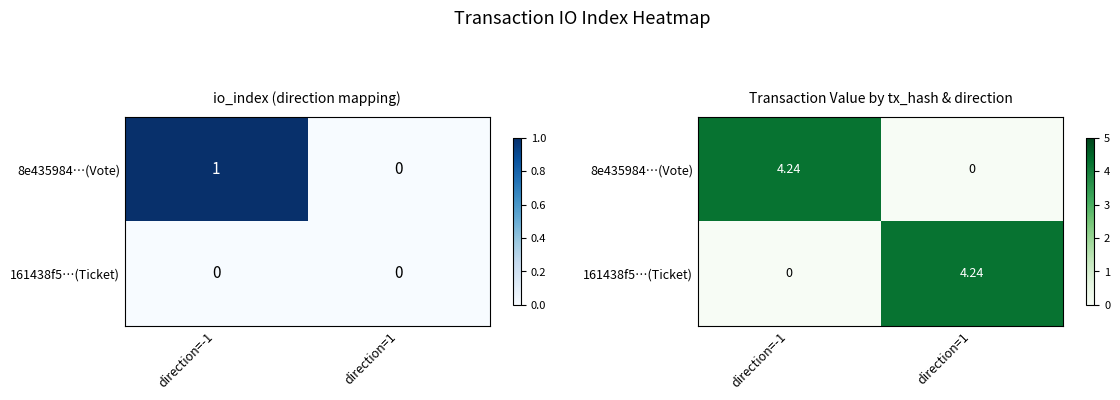

Which category has the highest value in the 8e435984…(Vote) series?

direction=-1